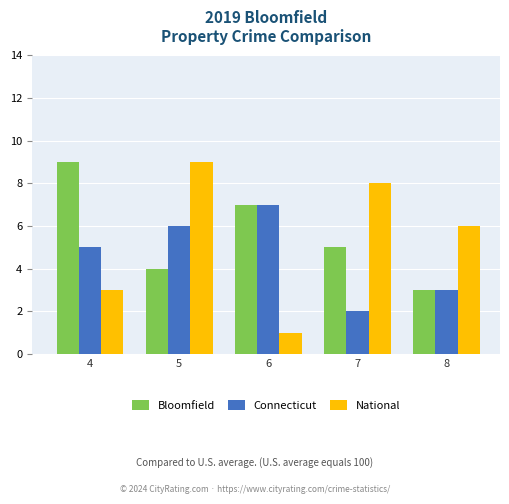

What are all the series names shown in the legend?

Bloomfield, Connecticut, National